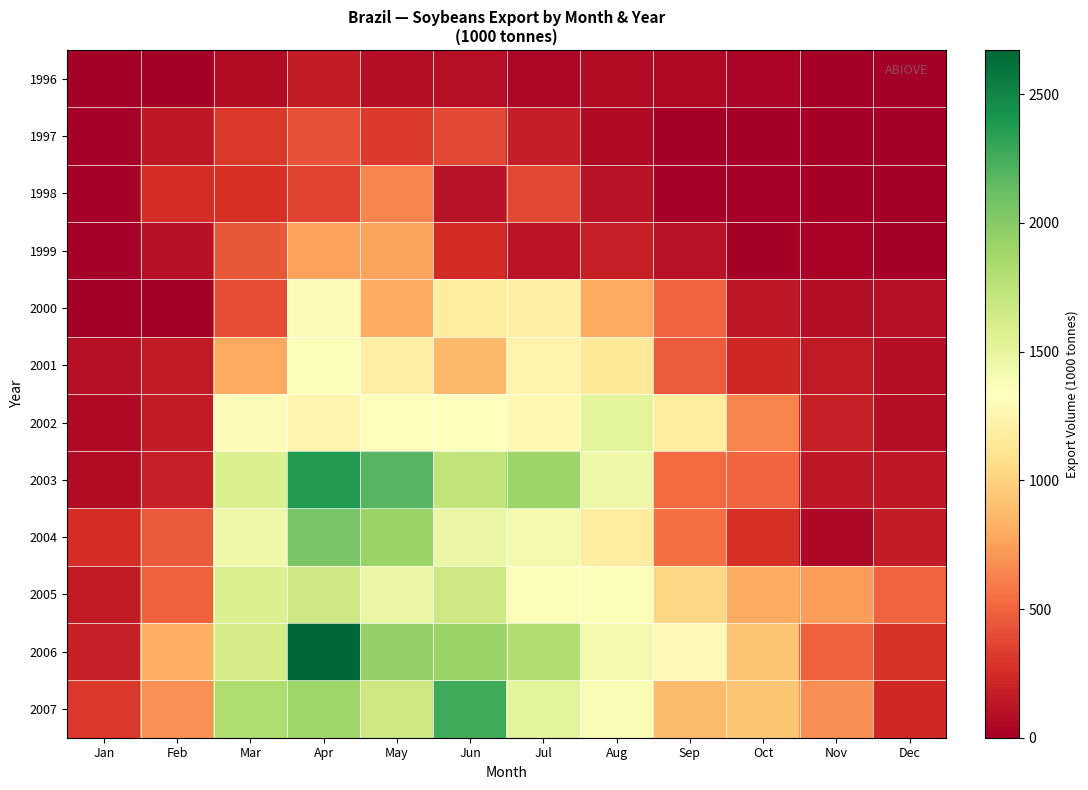

Reading left to right, transcribe all the data shown in this chart.

1996: Jan=0.0	Feb=0.0	Mar=77.0	Apr=157.0	May=92.0	Jun=100.0	Jul=43.0	Aug=76.0	Sep=63.0	Oct=32.0	Nov=6.0	Dec=0.0
1997: Jan=14.0	Feb=144.0	Mar=309.0	Apr=415.0	May=320.0	Jun=385.0	Jul=169.0	Aug=67.0	Sep=0.0	Oct=0.0	Nov=0.0	Dec=0.0
1998: Jan=11.0	Feb=254.0	Mar=281.0	Apr=358.0	May=638.0	Jun=105.0	Jul=379.0	Aug=109.0	Sep=18.0	Oct=11.0	Nov=0.0	Dec=0.0
1999: Jan=11.0	Feb=97.0	Mar=443.0	Apr=757.0	May=769.0	Jun=249.0	Jul=121.0	Aug=185.0	Sep=112.0	Oct=3.0	Nov=23.0	Dec=1.0
2000: Jan=0.0	Feb=3.9	Mar=405.1	Apr=1309.5	May=802.1	Jun=1170.5	Jul=1210.3	Aug=789.7	Sep=509.3	Oct=136.1	Nov=90.7	Dec=103.1
2001: Jan=104.1	Feb=151.0	Mar=787.1	Apr=1367.0	May=1208.0	Jun=875.0	Jul=1239.0	Aug=1144.6	Sep=461.0	Oct=222.1	Nov=146.3	Dec=83.6
2002: Jan=65.9	Feb=166.3	Mar=1302.7	Apr=1242.3	May=1353.6	Jun=1338.0	Jul=1278.2	Aug=1515.0	Sep=1172.3	Oct=628.9	Nov=183.0	Dec=91.5
2003: Jan=79.9	Feb=180.4	Mar=1579.7	Apr=2377.2	May=2186.3	Jun=1731.8	Jul=1900.7	Aug=1452.5	Sep=531.6	Oct=511.0	Nov=144.1	Dec=138.0
2004: Jan=255.7	Feb=451.3	Mar=1446.8	Apr=2049.8	May=1920.2	Jun=1470.1	Jul=1429.8	Aug=1176.1	Sep=550.5	Oct=268.9	Nov=57.3	Dec=166.0
2005: Jan=146.4	Feb=482.8	Mar=1571.1	Apr=1663.4	May=1481.2	Jun=1669.4	Jul=1361.3	Aug=1363.6	Sep=1023.0	Oct=799.8	Nov=735.0	Dec=495.8
2006: Jan=183.4	Feb=821.4	Mar=1631.7	Apr=2671.8	May=1931.6	Jun=1912.5	Jul=1796.8	Aug=1409.8	Sep=1290.8	Oct=921.3	Nov=483.5	Dec=284.3
2007: Jan=305.4	Feb=682.8	Mar=1817.8	Apr=1889.1	May=1676.0	Jun=2270.3	Jul=1520.0	Aug=1383.7	Sep=878.0	Oct=935.3	Nov=668.3	Dec=224.6